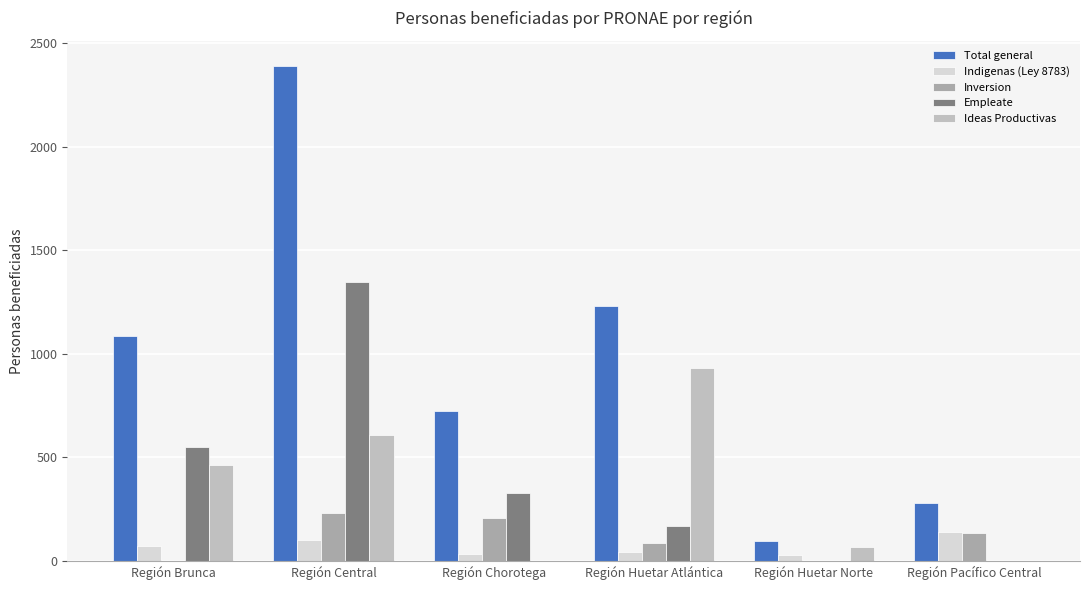

At how many categories does at least one series exceed 143?

5